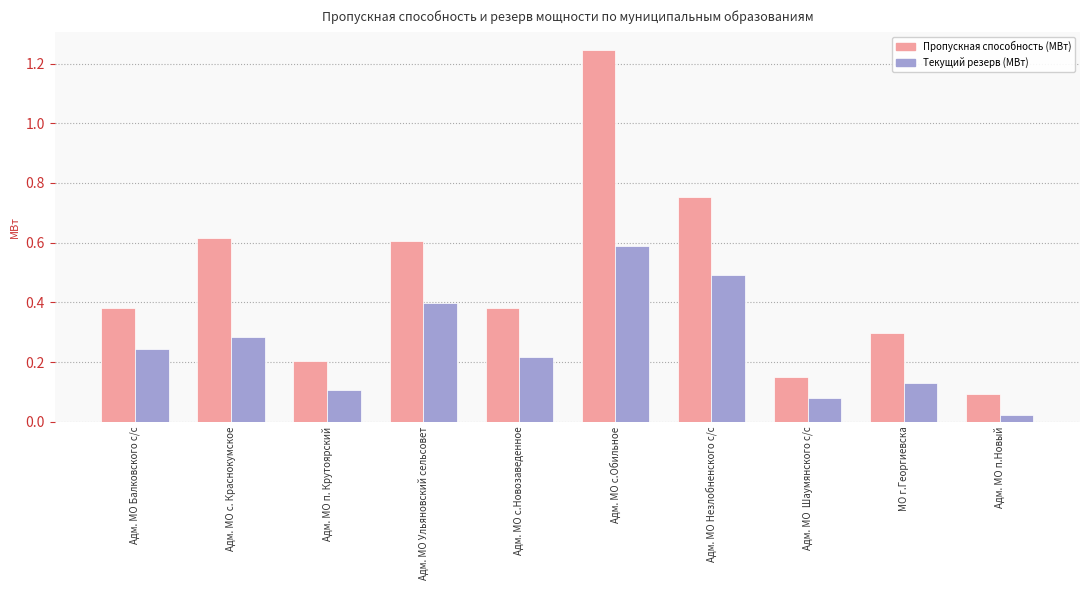

What are all the series names shown in the legend?

Пропускная способность (МВт), Текущий резерв (МВт)